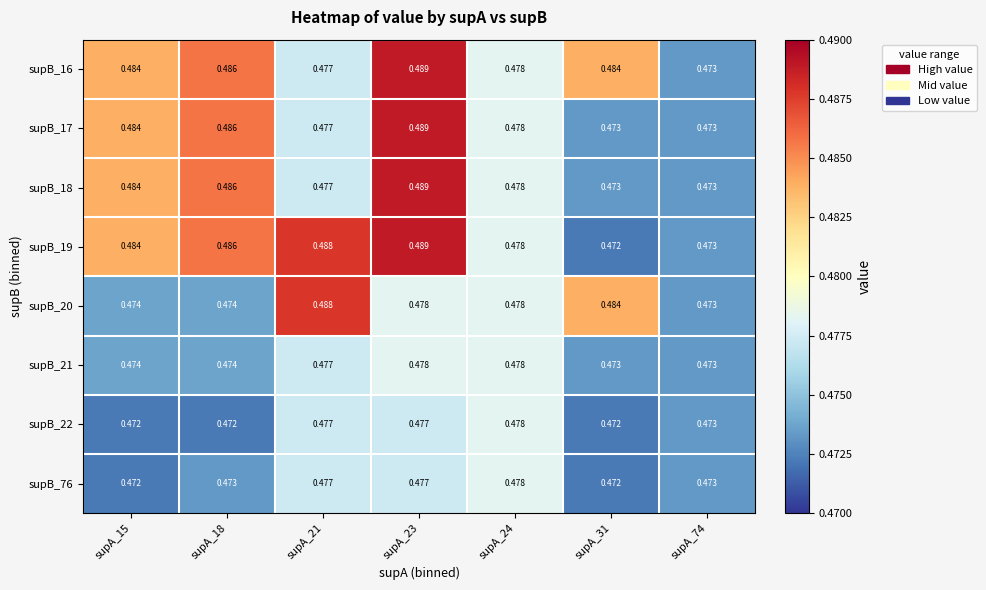

Is the value of supB_21 at supA_18 greater than the value of supB_22 at supA_21?

No